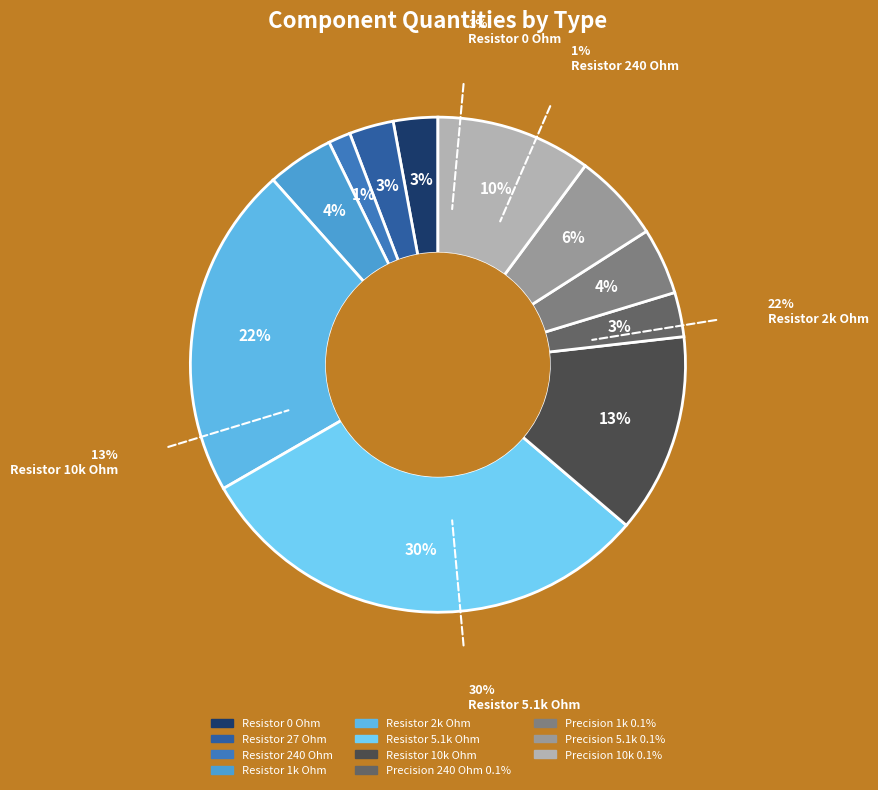

How much of the chart is everything except Resistor 0 Ohm?

97.1%